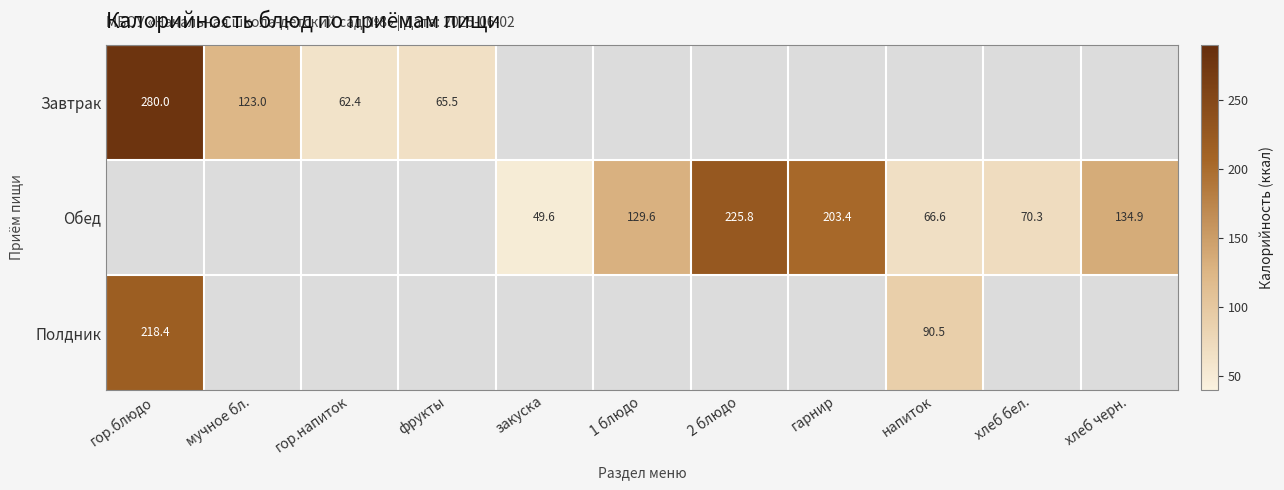

Where is Завтрак nearest to the value 171?

мучное бл.